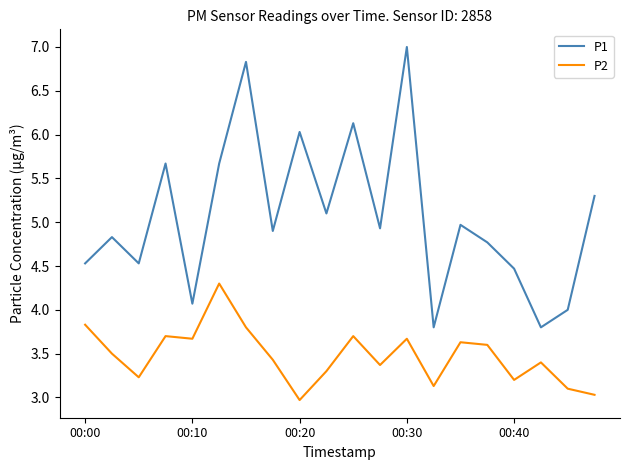

What is the difference between the maximum and minimum values in the P2 series?

1.3